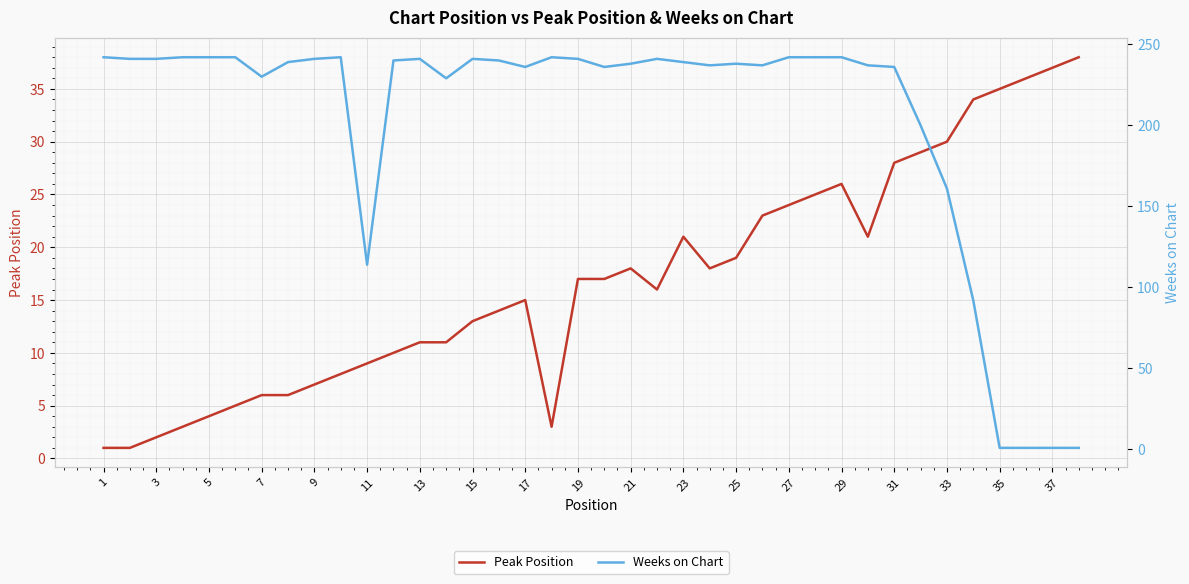

The value of Peak Position at 19 is 17. True or false?

True